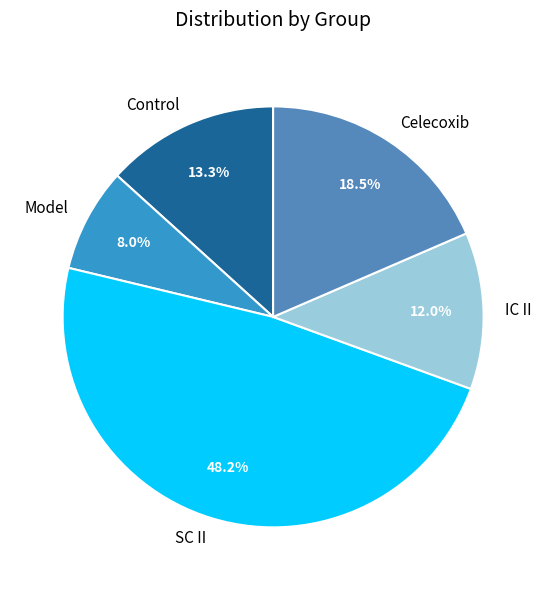

Between Celecoxib and Model, which is larger?

Celecoxib